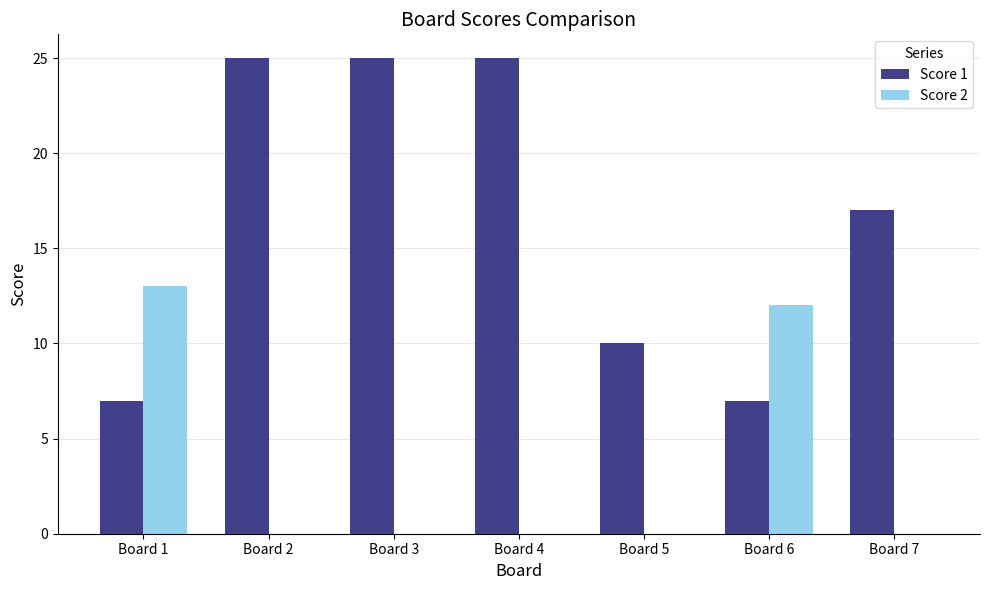

Reading left to right, list all the values displayed in this chart.

Score 1: 7	25	25	25	10	7	17
Score 2: 13	0	0	0	0	12	0